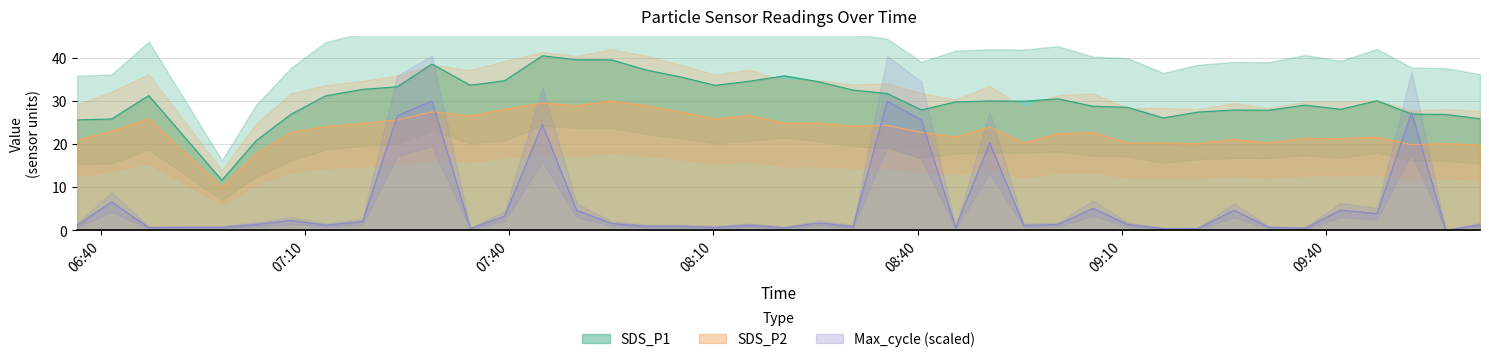

What is the maximum value shown in the chart?

40.5